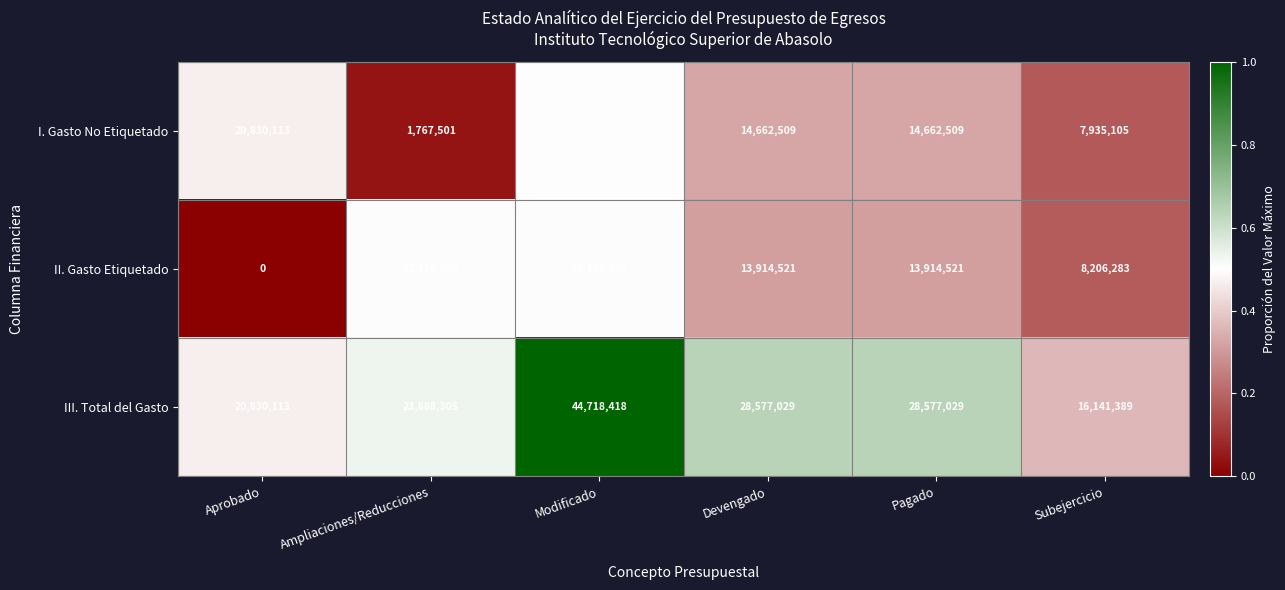

What is the difference between the I. Gasto No Etiquetado values at Subejercicio and Pagado?

6727404